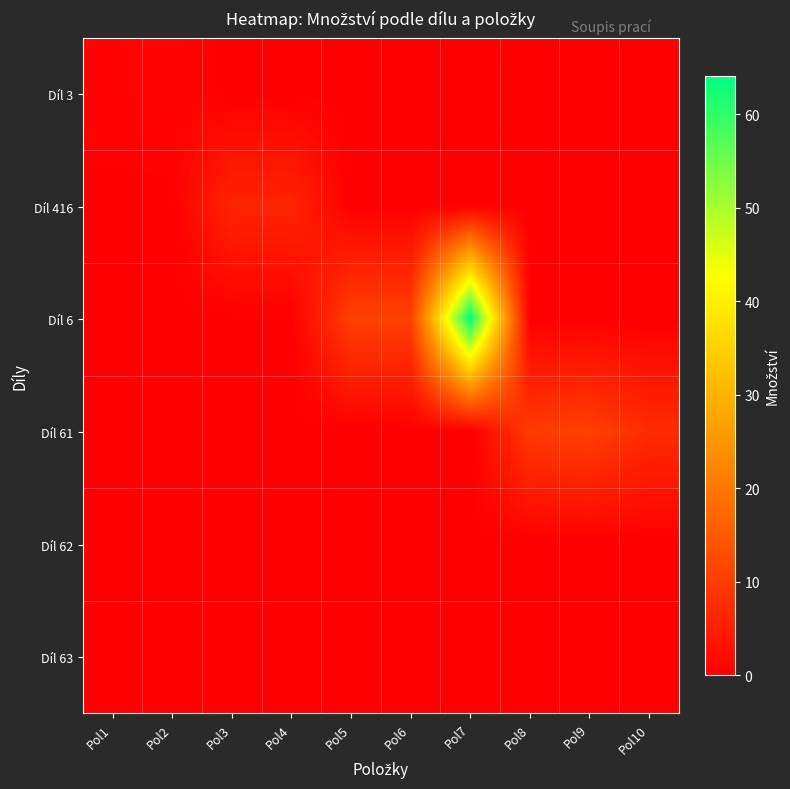

At how many categories does at least one series exceed 54?

1